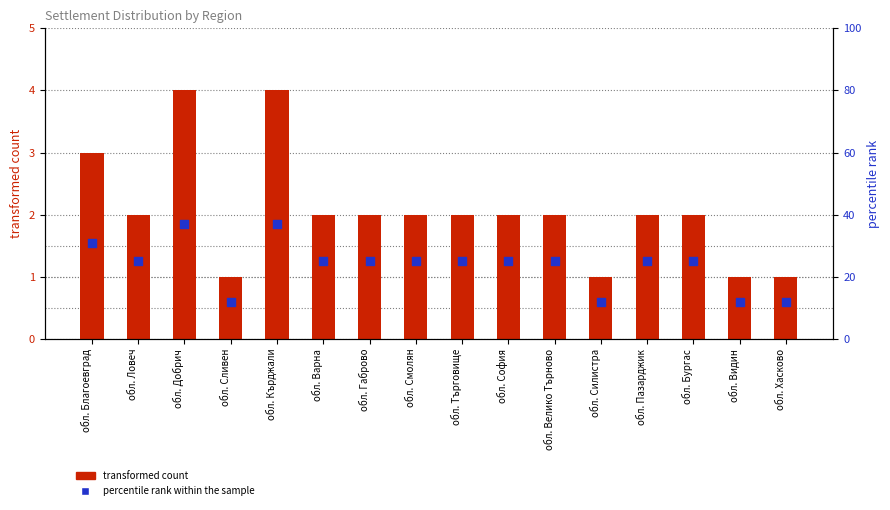

What is the total value across all series at обл. Пазарджик?

27